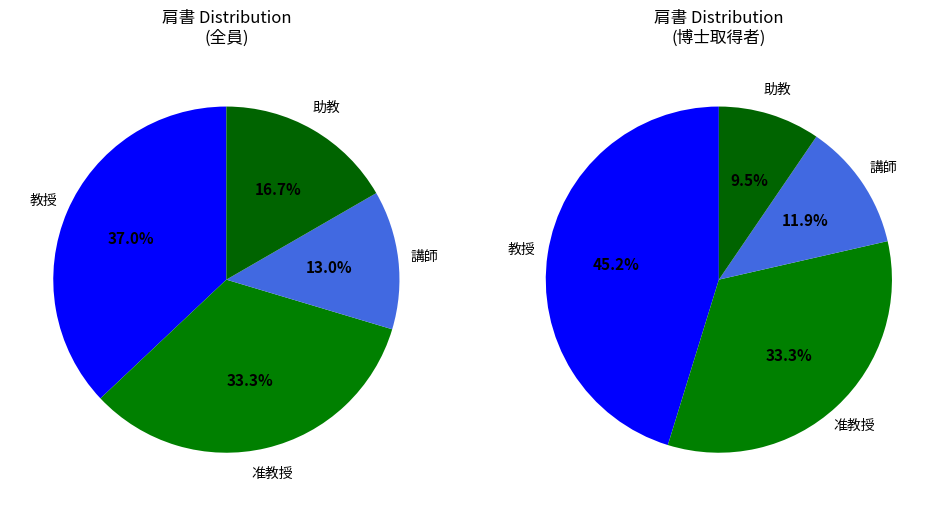

What is the total percentage of 教授 and 助教?

53.7%